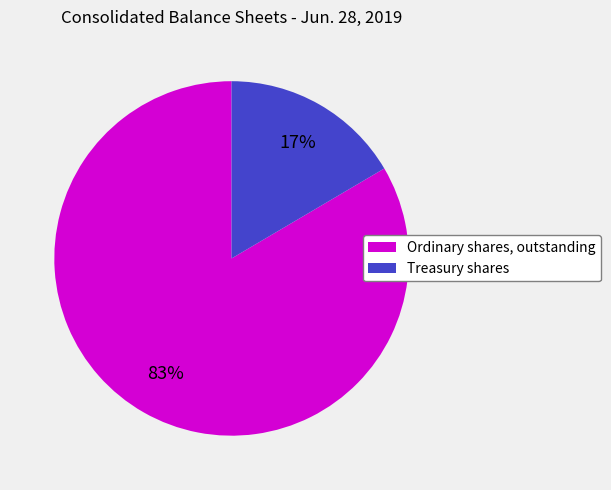

How many segments does this pie chart have?

2